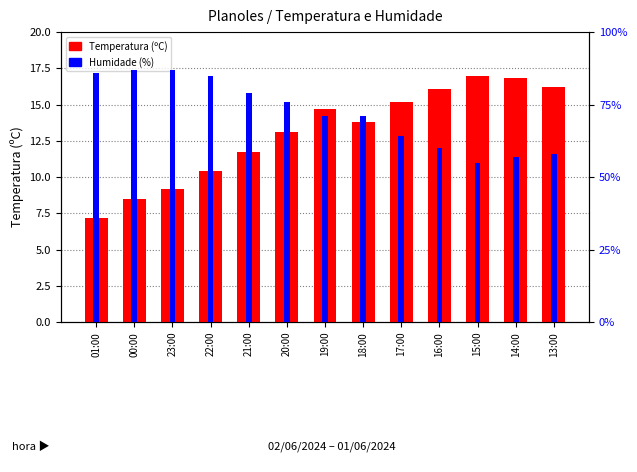

True or false: Temperatura (ºC) has a value of 5.6 at 00:00.

False